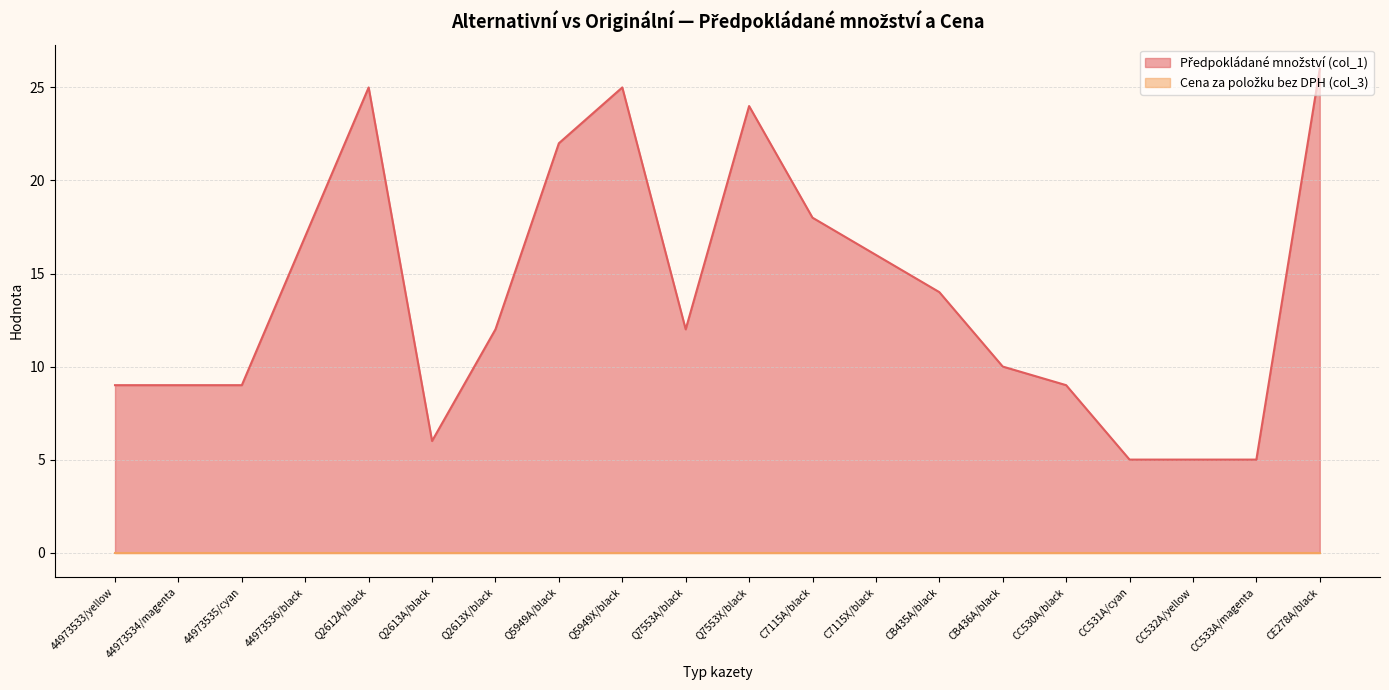

Rank the categories by value from lowest to highest.

CC531A/cyan, CC532A/yellow, CC533A/magenta, Q2613A/black, 44973533/yellow, 44973534/magenta, 44973535/cyan, CC530A/black, CB436A/black, Q2613X/black, Q7553A/black, CB435A/black, C7115X/black, 44973536/black, C7115A/black, Q5949A/black, Q7553X/black, Q2612A/black, Q5949X/black, CE278A/black